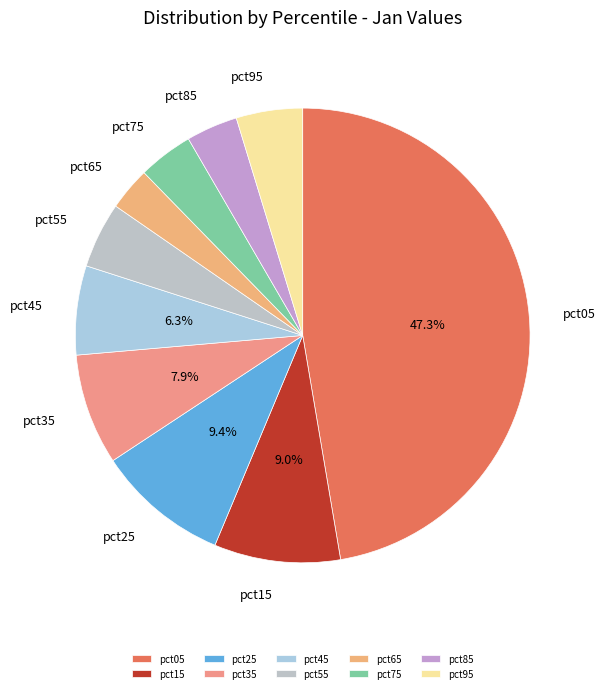

Which slice is the smallest?

pct65